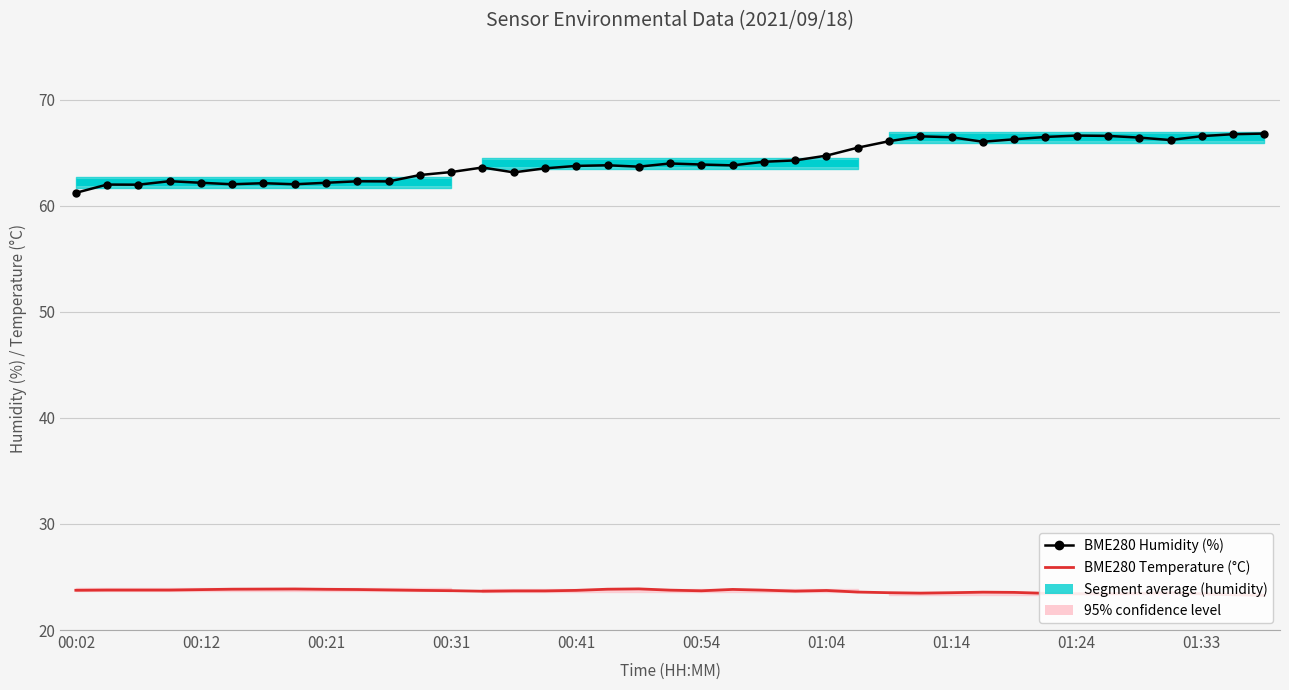

Rank the series by their average value, from lowest to highest.

BME280 Temperature (°C), BME280 Humidity (%)